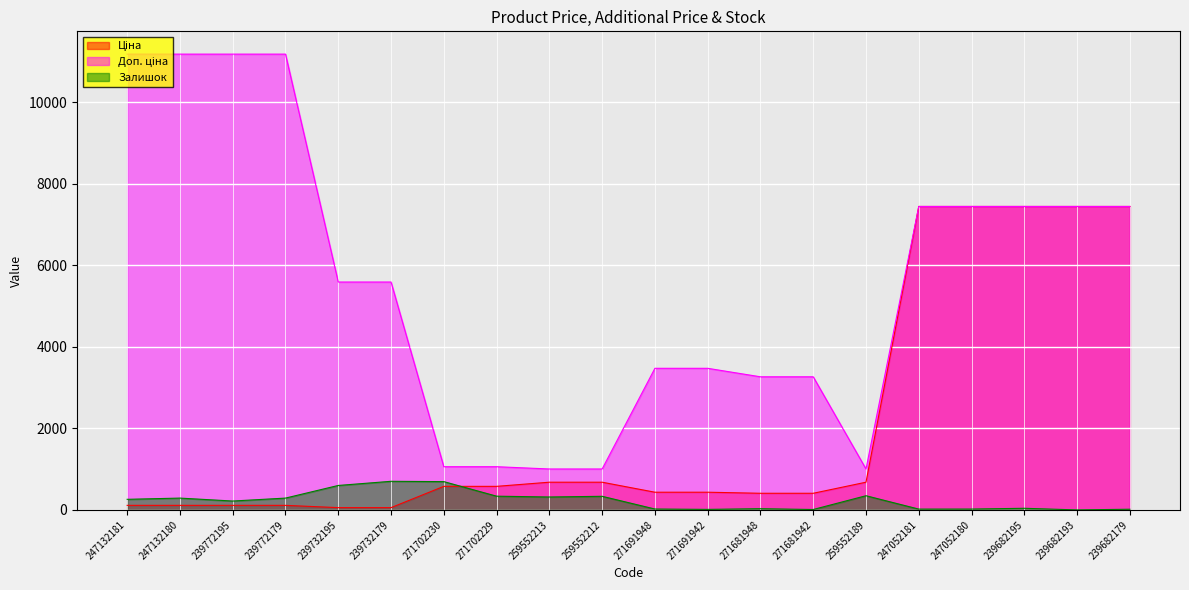

Count the number of data series in this chart.

3